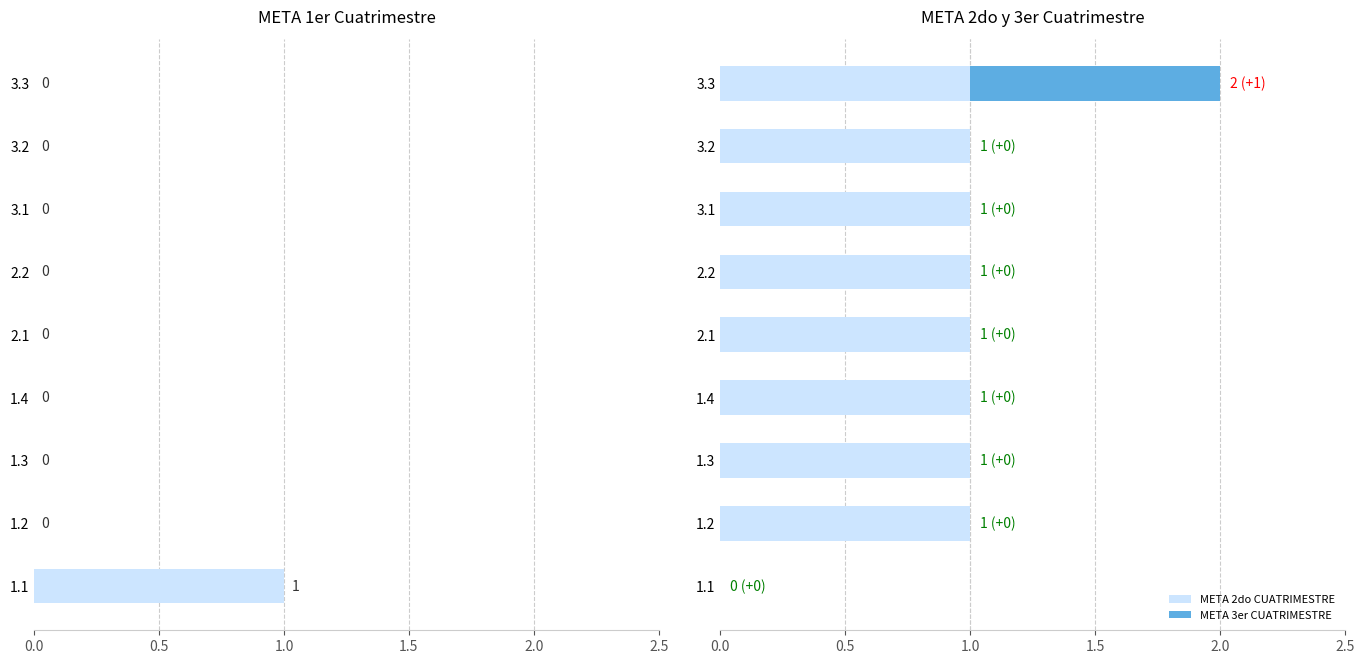

Reading right to left, list all the values displayed in this chart.

META 1er CUATRIMESTRE: 0	0	0	0	0	0	0	0	1
META 2do CUATRIMESTRE: 1	1	1	1	1	1	1	1	0
META 3er CUATRIMESTRE: 1	0	0	0	0	0	0	0	0